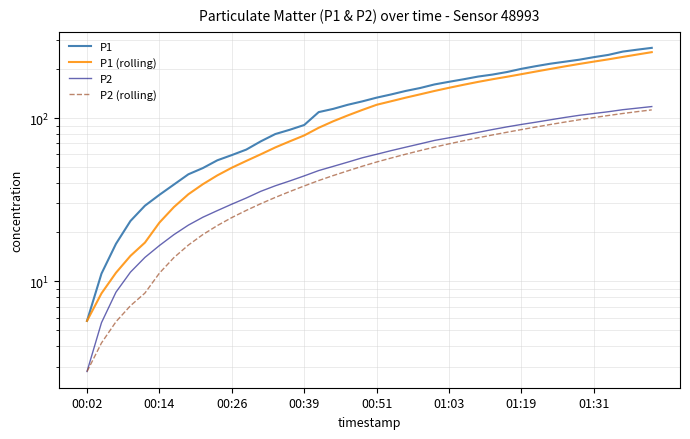

What are all the series names shown in the legend?

P1, P1 (rolling), P2, P2 (rolling)